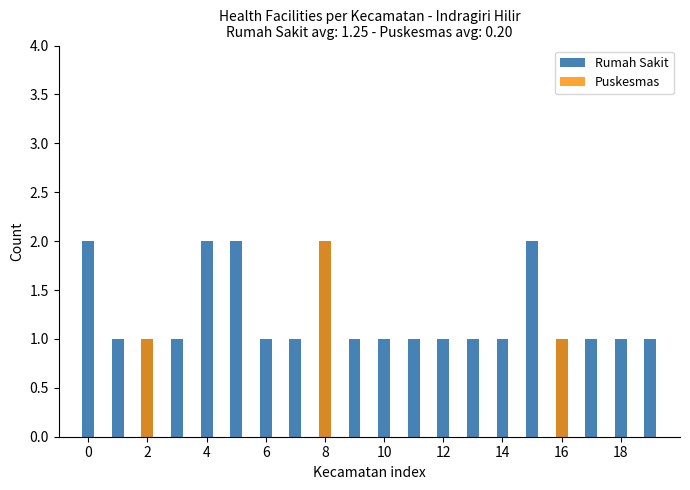

What is the sum of the Rumah Sakit values at 10 and 19?

2